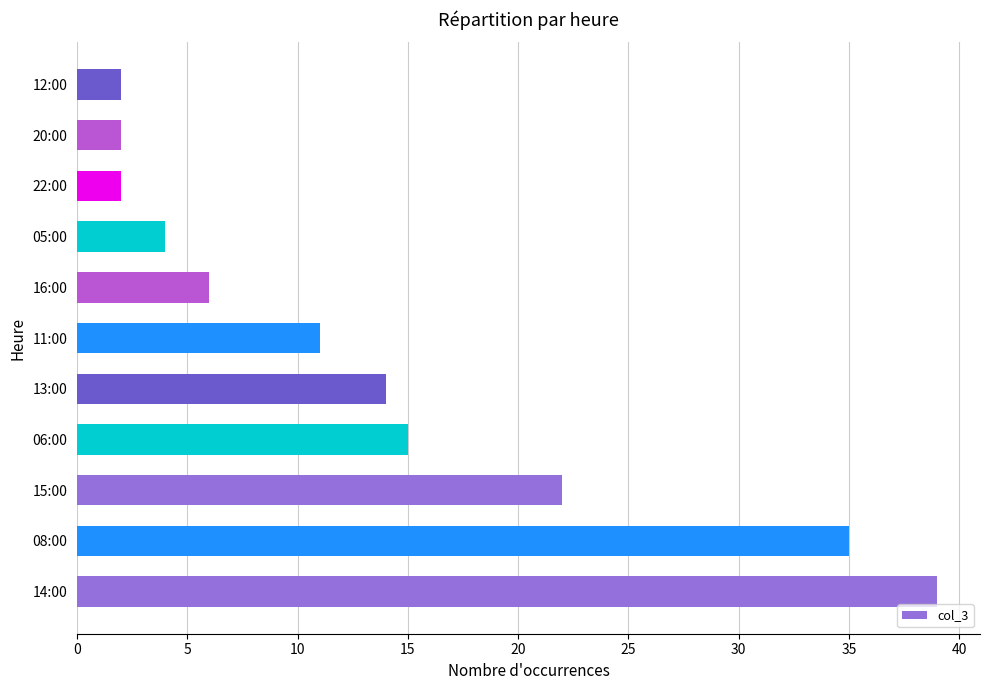

How many values are below 11?

5